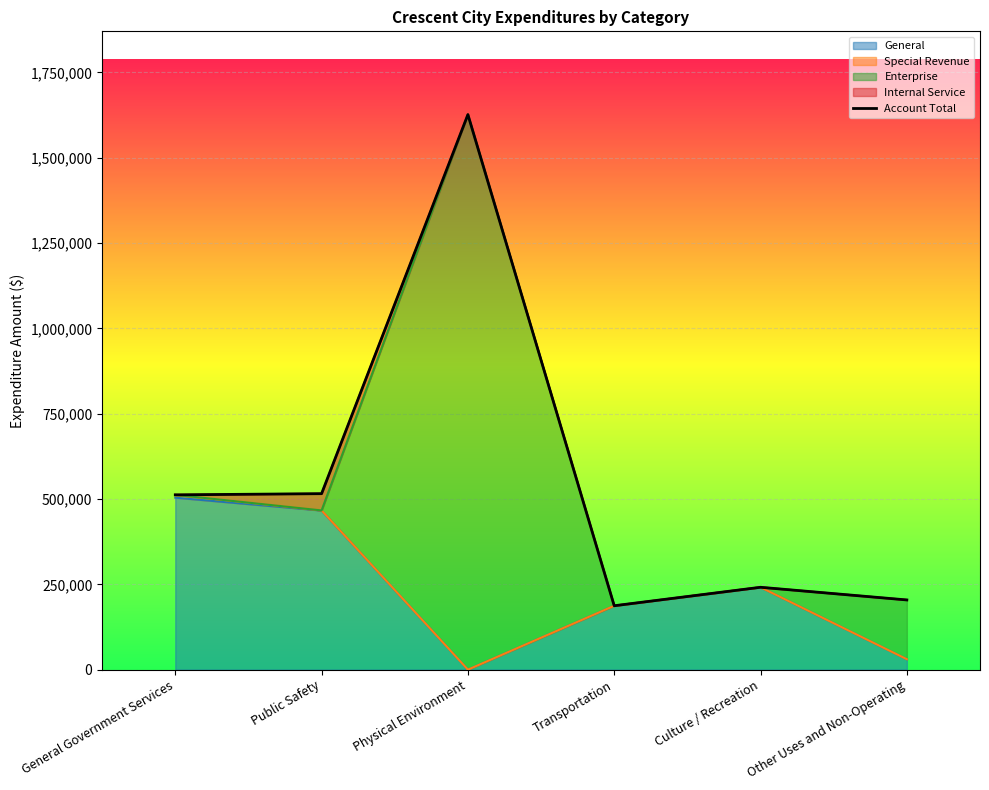

What is the smallest value displayed?

187206